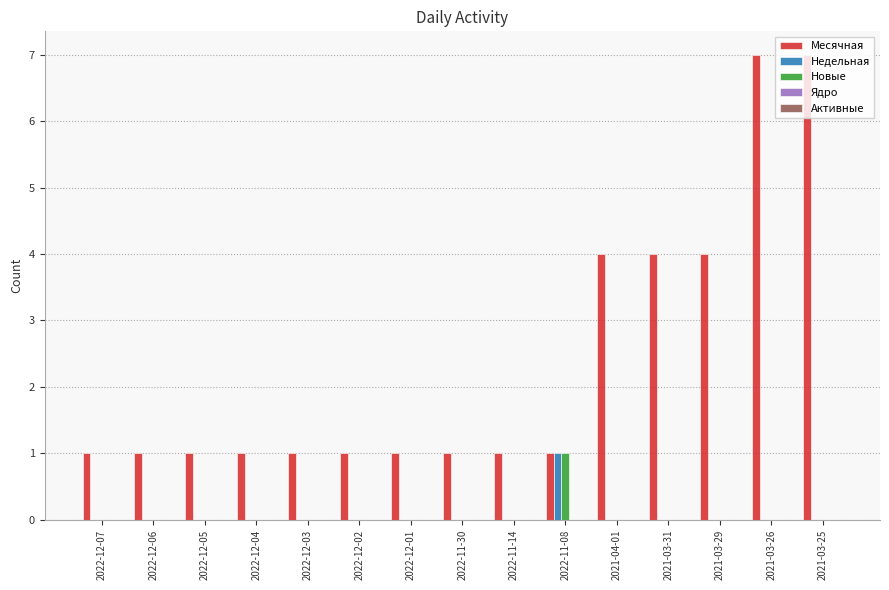

True or false: Недельная has a value of 1 at 2022-12-07.

False